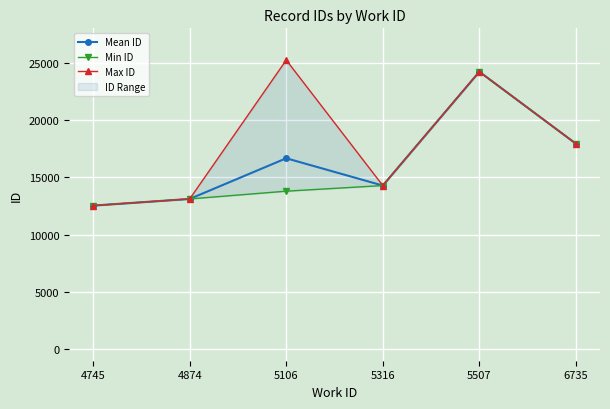

What is the average value of the Min ID series?

15979.0